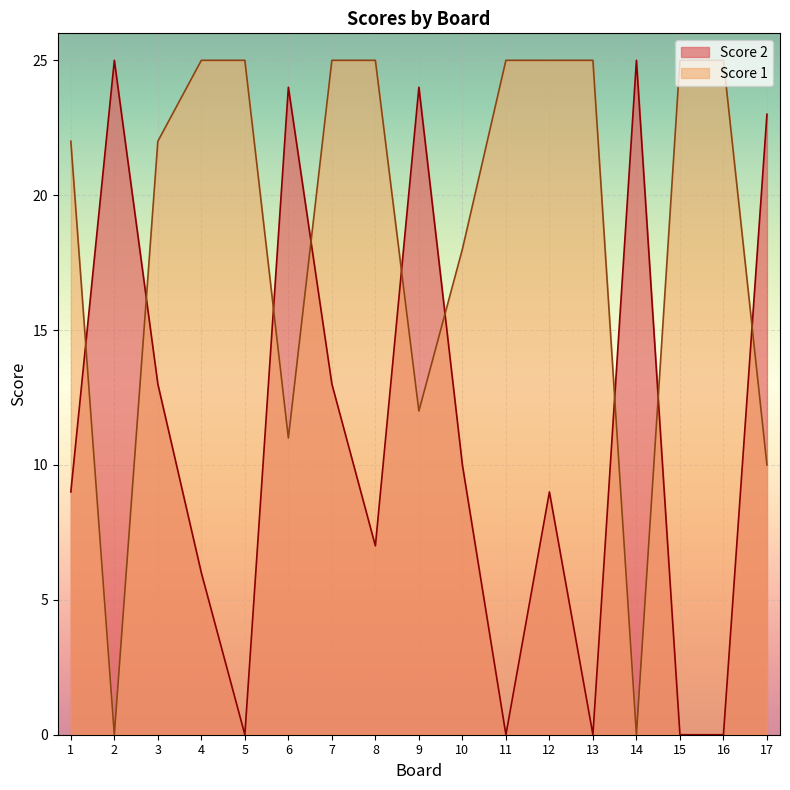

Reading left to right, extract all data points from this chart.

Score 1: 22	0	22	25	25	11	25	25	12	18	25	25	25	0	25	25	10
Score 2: 9	25	13	6	0	24	13	7	24	10	0	9	0	25	0	0	23